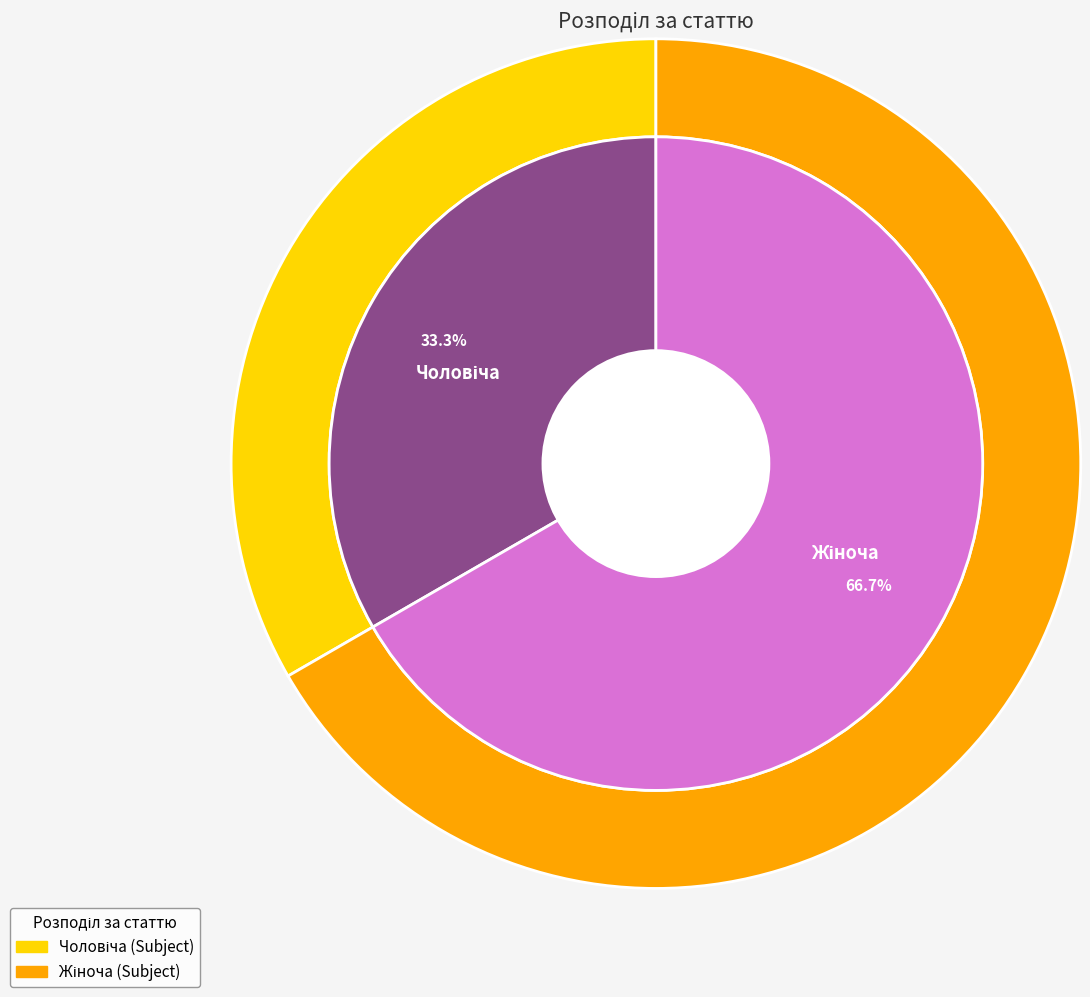

Is Чоловіча the majority of the pie?

No